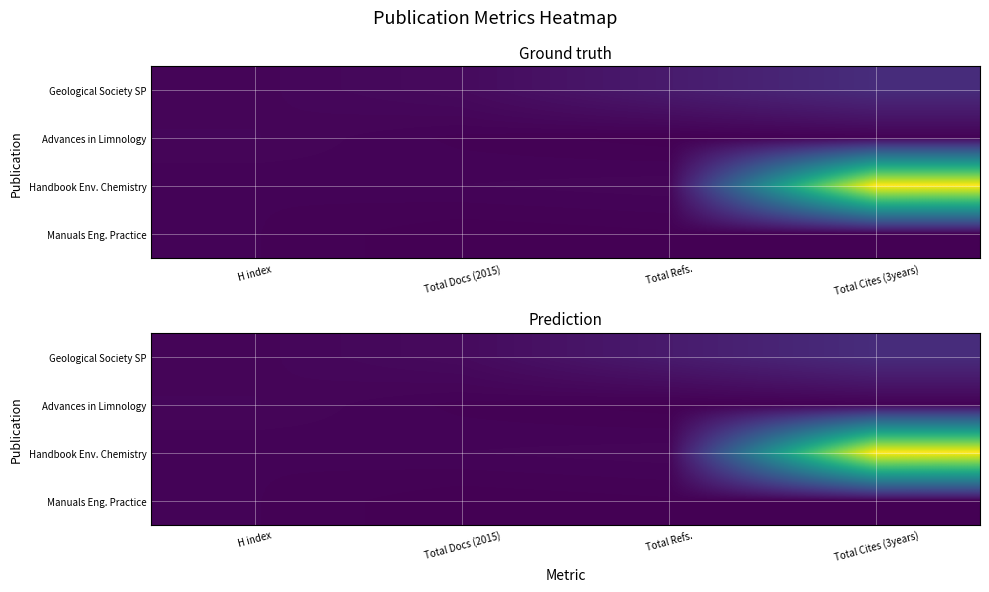

Which has a higher value, H index or Total Docs (2015)?

Total Docs (2015)